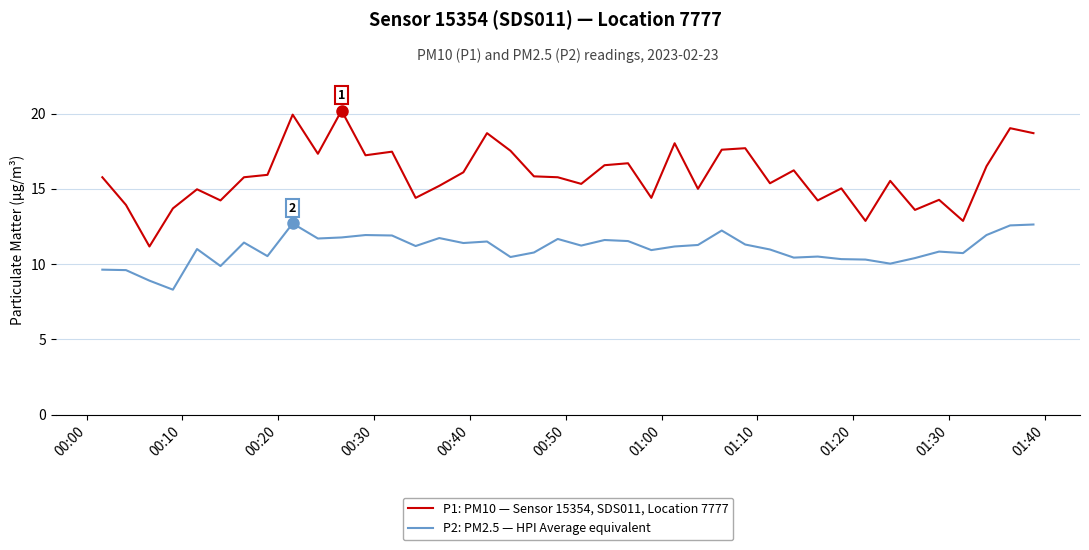

Which series has the widest spread of values?

P1: PM10 — Sensor 15354, SDS011, Location 7777